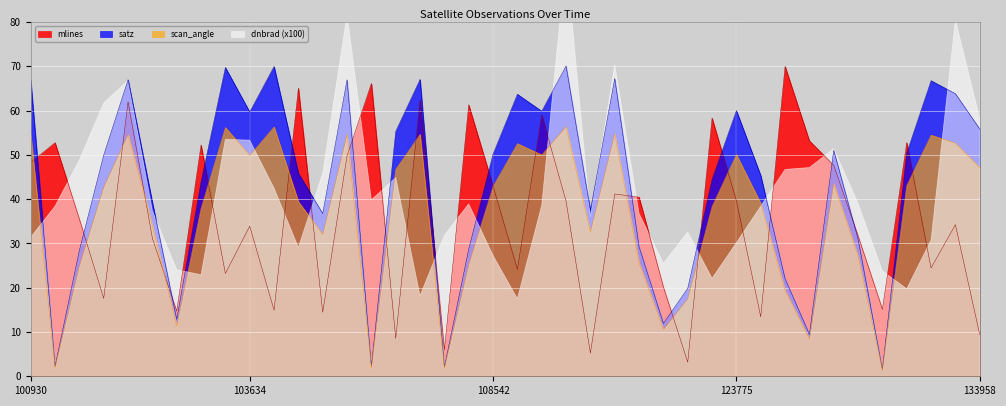

At which label is mlines closest to 36?

102792